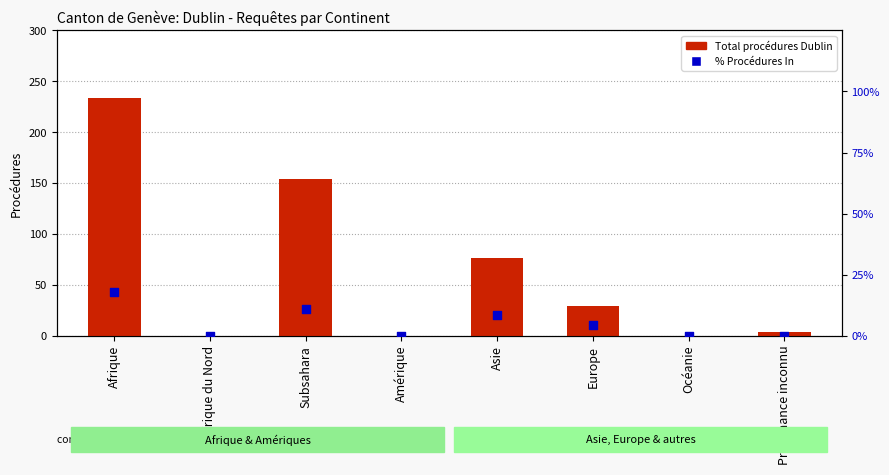

At which category is the sum across all series the highest?

Afrique